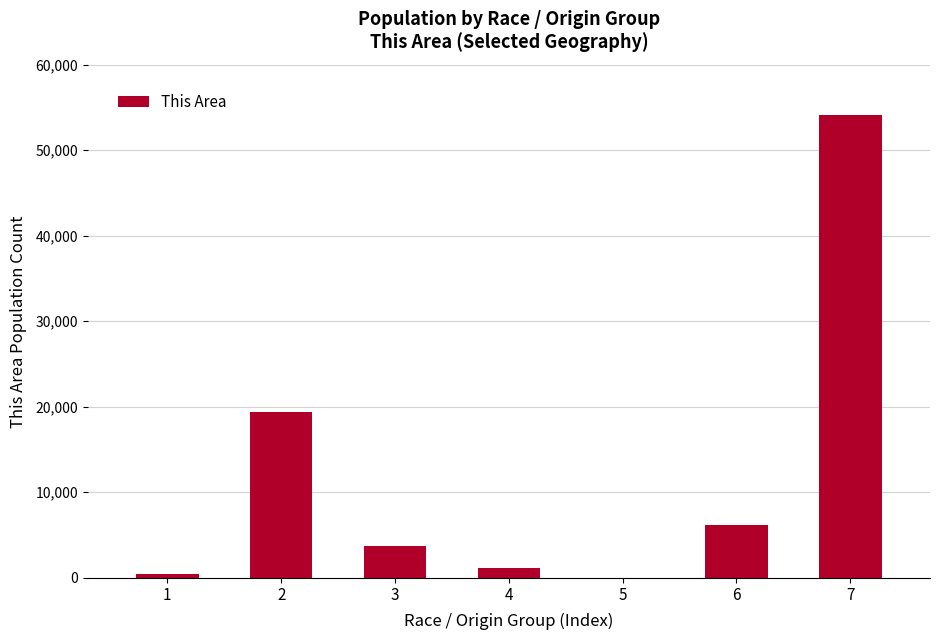

At which label does the data first exceed 3701?

2